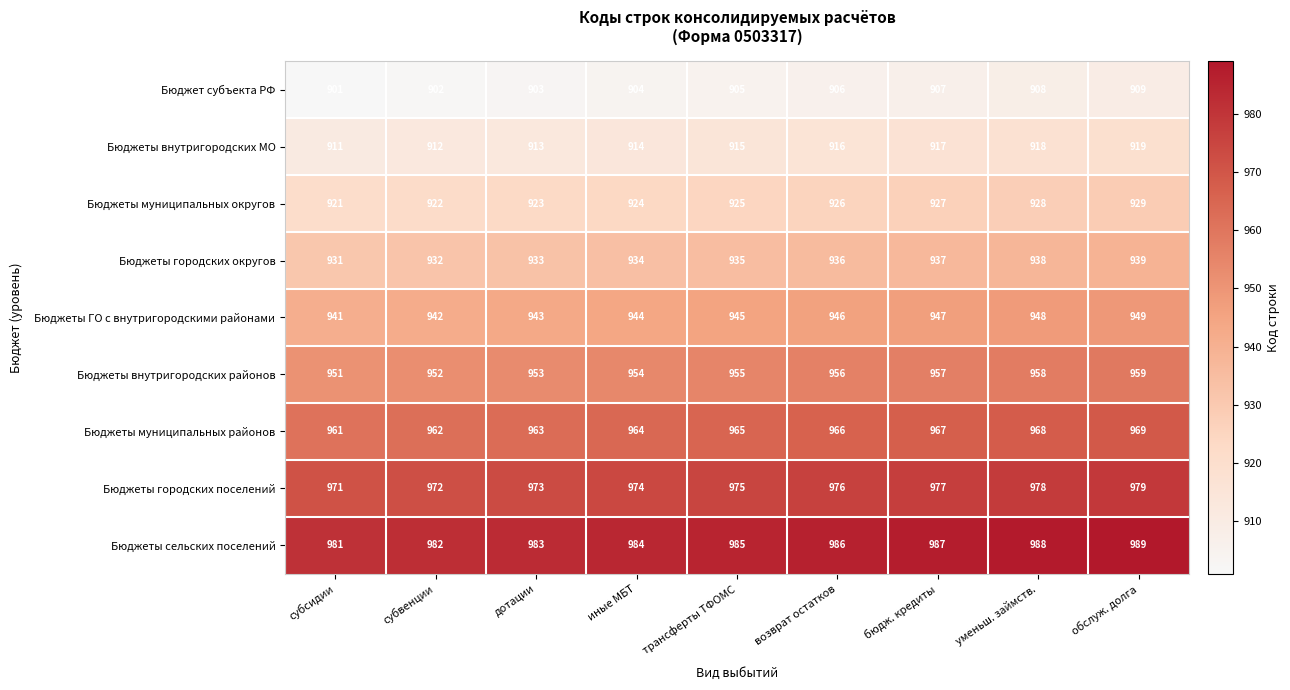

Is it true that Бюджет субъекта РФ equals 903 at дотации?

True